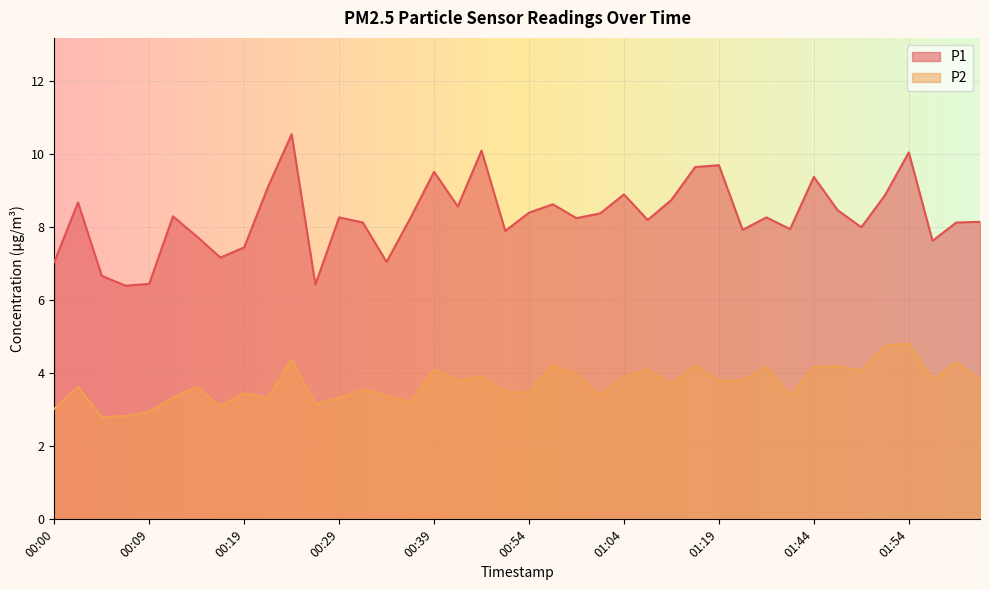

Reading left to right, list all the values displayed in this chart.

P1: 00:00=7.0	00:02=8.7	00:05=6.7	00:07=6.4	00:09=6.5	00:12=8.3	00:14=7.8	00:17=7.2	00:19=7.5	00:22=9.1	00:24=10.6	00:27=6.4	00:29=8.3	00:31=8.1	00:34=7.0	00:36=8.2	00:39=9.5	00:41=8.6	00:46=10.1	00:49=7.9	00:54=8.4	00:57=8.6	00:59=8.2	01:02=8.4	01:04=8.9	01:07=8.2	01:09=8.8	01:11=9.7	01:19=9.7	01:22=7.9	01:33=8.3	01:35=8.0	01:44=9.4	01:47=8.5	01:49=8.0	01:52=8.9	01:54=10.1	01:57=7.6	01:59=8.1	02:02=8.2
P2: 00:00=3.0	00:02=3.6	00:05=2.8	00:07=2.8	00:09=3.0	00:12=3.3	00:14=3.6	00:17=3.1	00:19=3.5	00:22=3.3	00:24=4.4	00:27=3.1	00:29=3.3	00:31=3.5	00:34=3.4	00:36=3.2	00:39=4.1	00:41=3.8	00:46=3.9	00:49=3.5	00:54=3.5	00:57=4.2	00:59=4.0	01:02=3.4	01:04=3.9	01:07=4.1	01:09=3.7	01:11=4.2	01:19=3.8	01:22=3.8	01:33=4.2	01:35=3.4	01:44=4.2	01:47=4.2	01:49=4.1	01:52=4.8	01:54=4.8	01:57=3.8	01:59=4.3	02:02=3.8